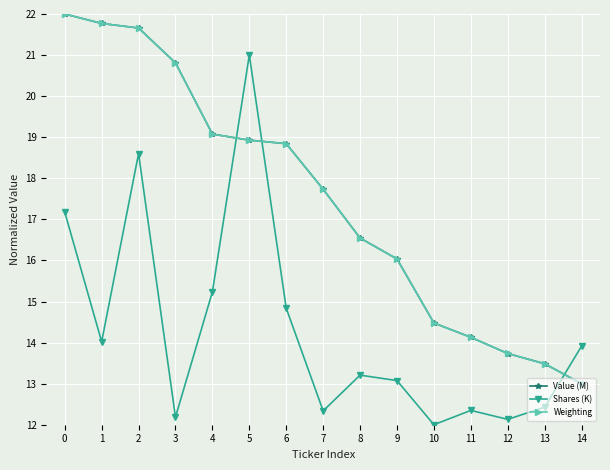

Between 0 and 10, which series saw the biggest shift?

Weighting